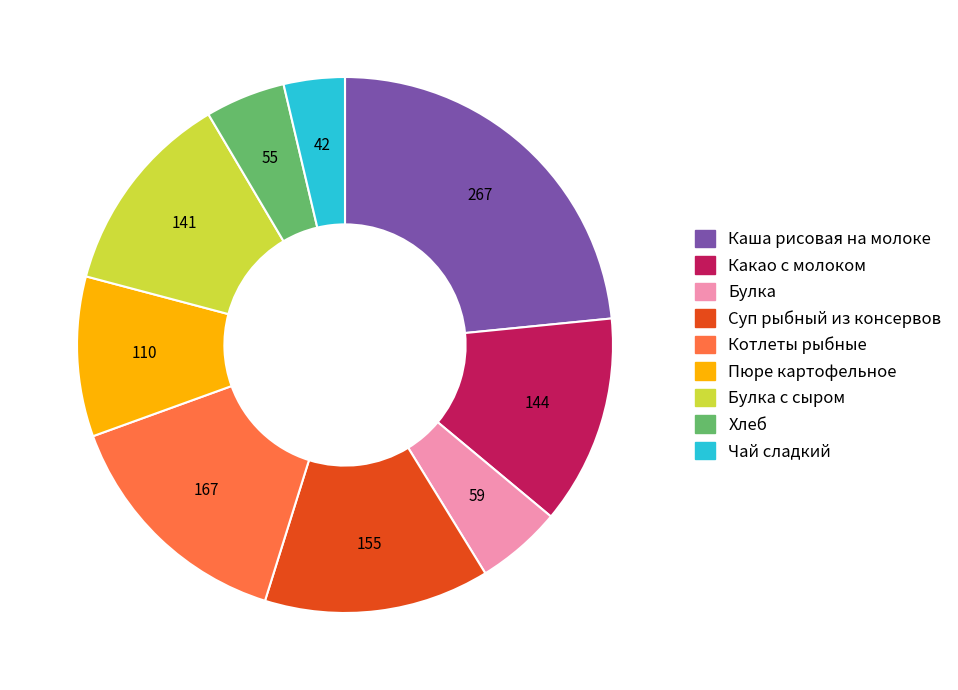

What is the smallest slice in the pie chart?

Чай сладкий